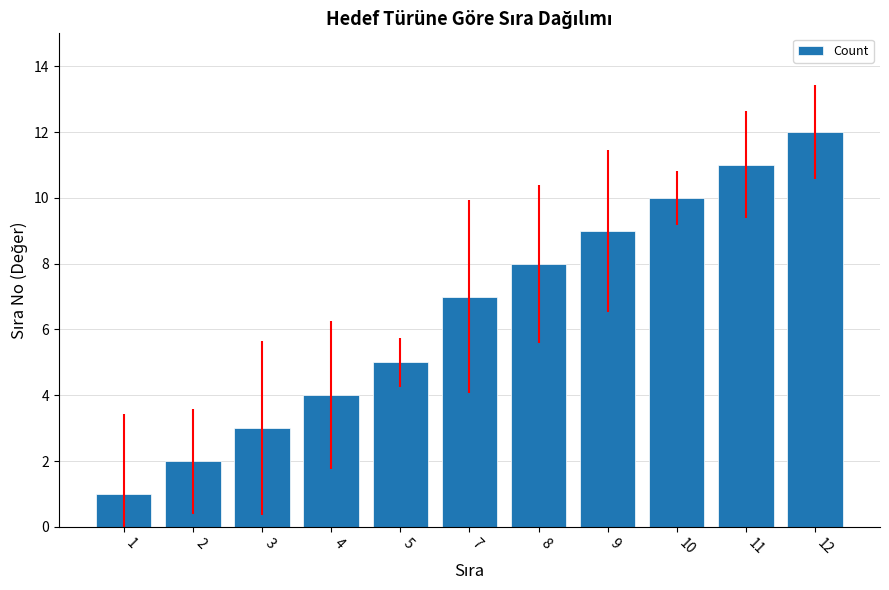

List the labels in order of value, largest first.

12, 11, 10, 9, 8, 7, 5, 4, 3, 2, 1